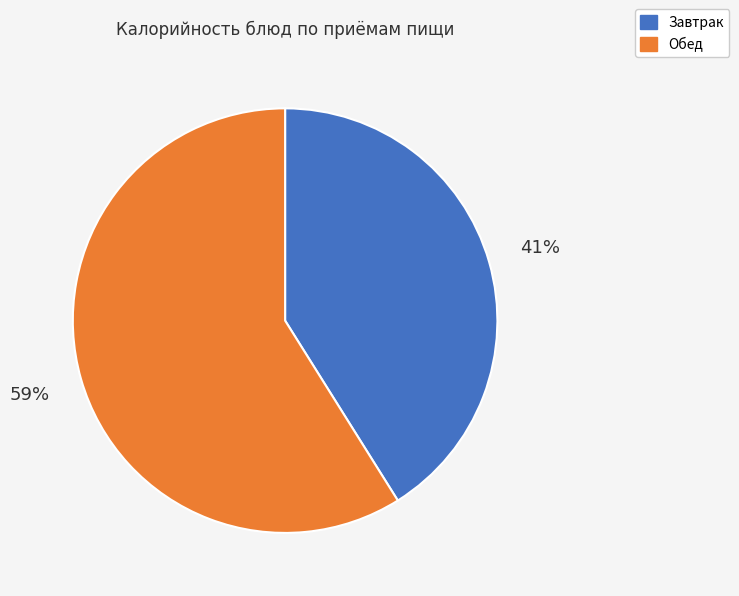

To the nearest percent, what is the difference between the largest and smallest slice percentages?

18%